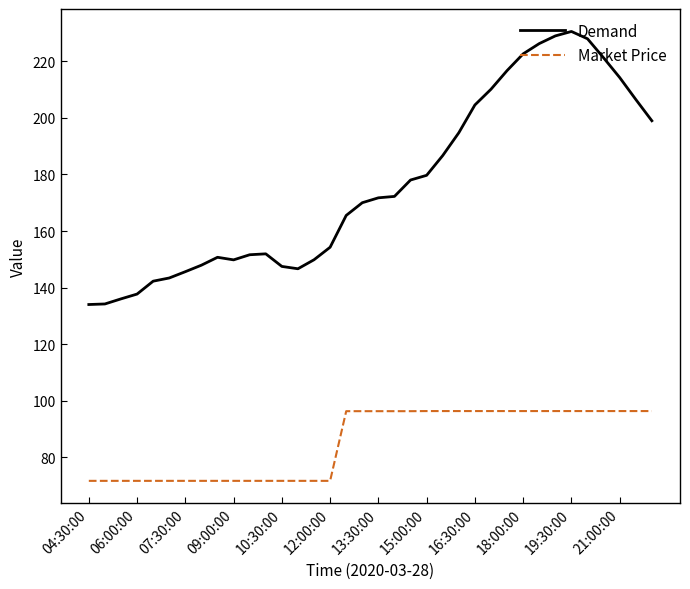

List the series in order of their peak value, lowest first.

Market Price, Demand